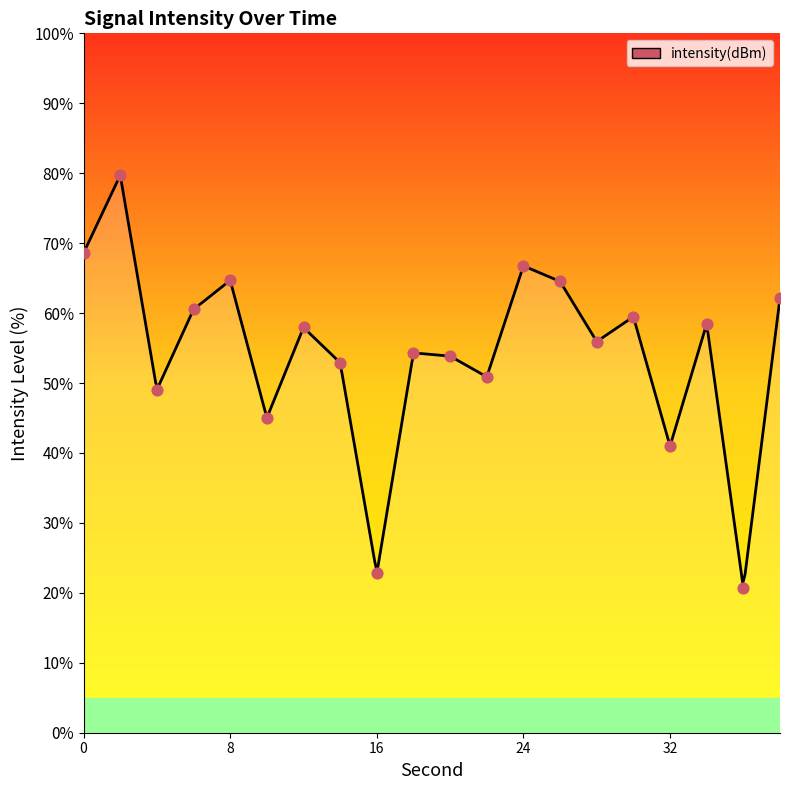

Which has a higher value, 14 or 6?

6